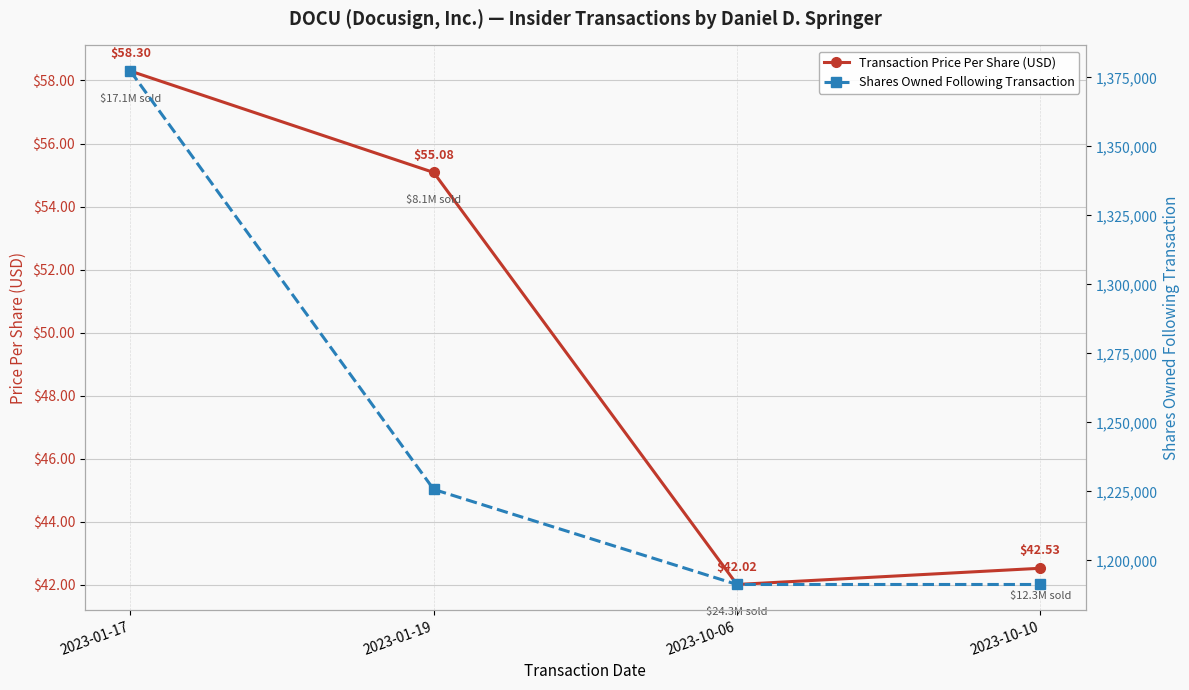

What is the label of the 2nd point from the left?

2023-01-19